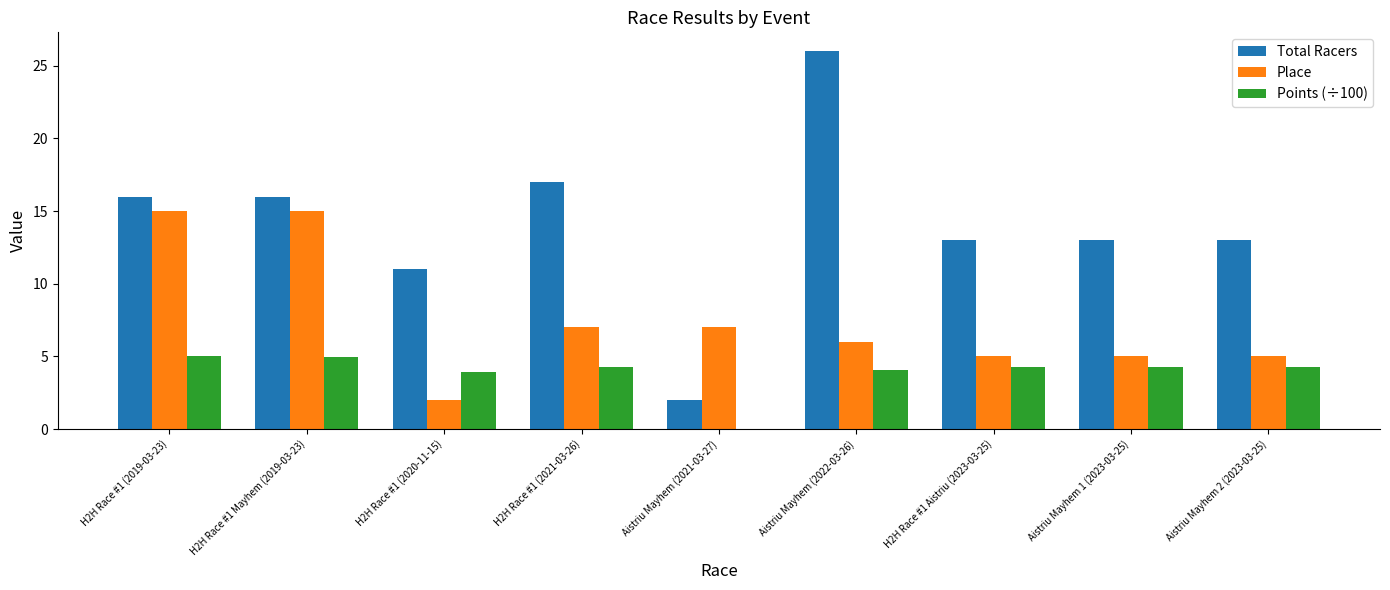

The Points (÷100) series shows 5.0 at H2H Race #1 (2019-03-23). True or false?

True